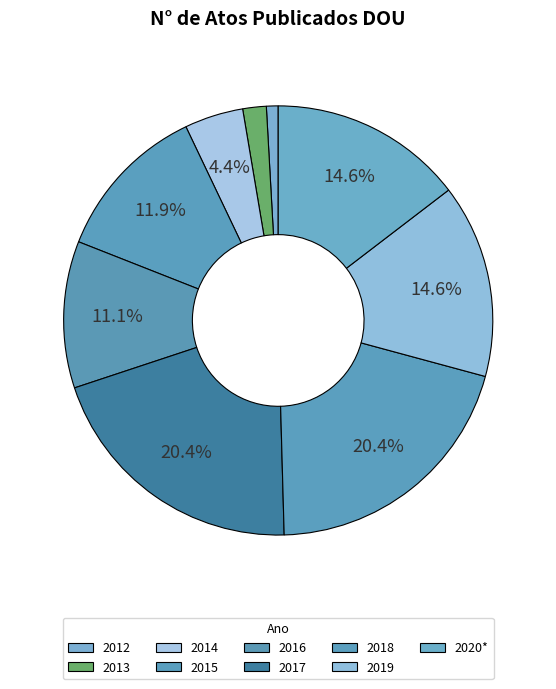

What is the largest slice in the pie chart?

2017